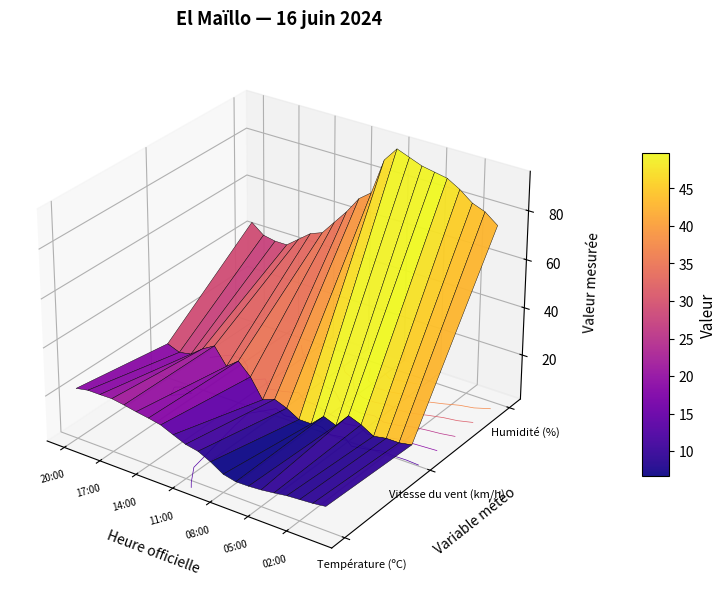

Which series has the largest total across all categories?

05:00